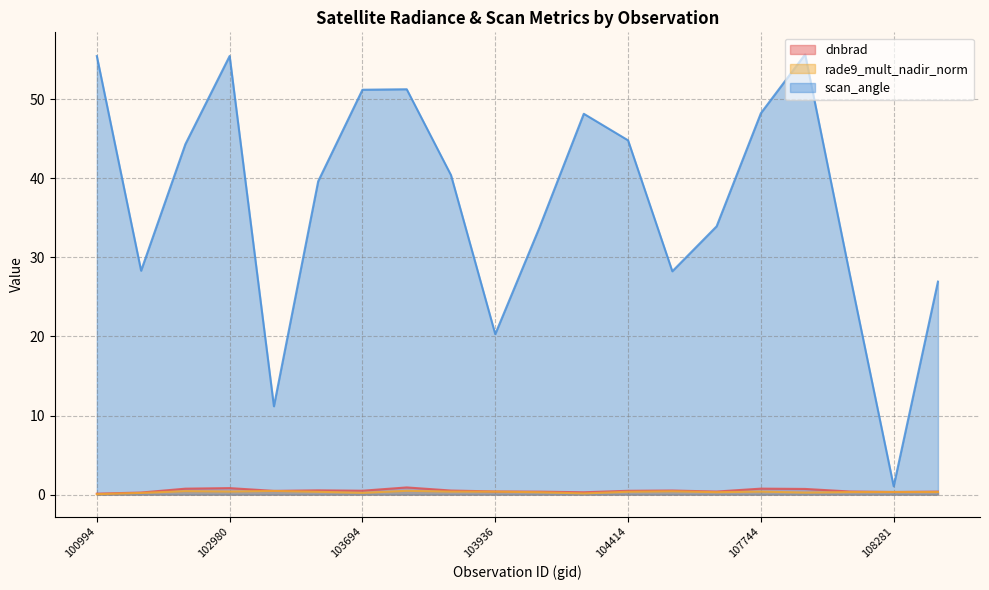

True or false: scan_angle and rade9_mult_nadir_norm intersect in this chart.

False